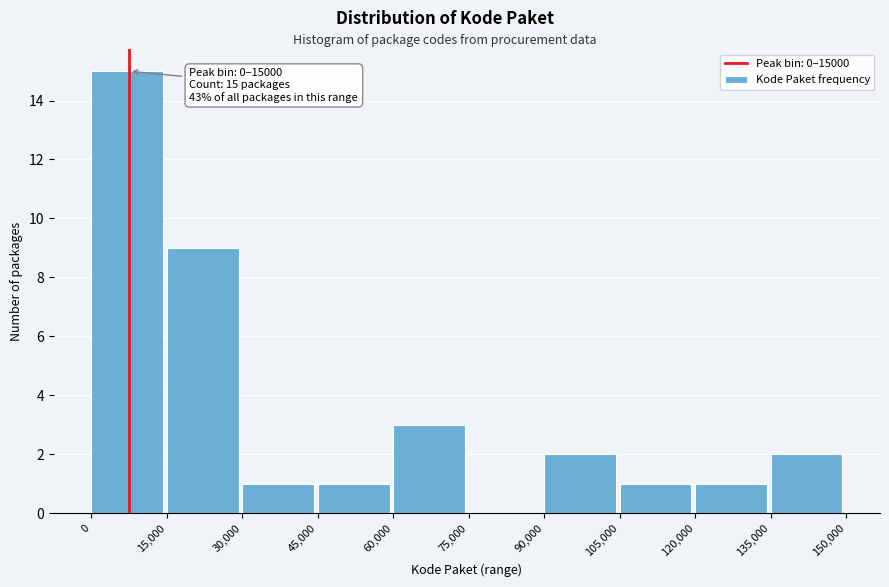

Which range on the x-axis has the tallest bar?

0 to 15,000